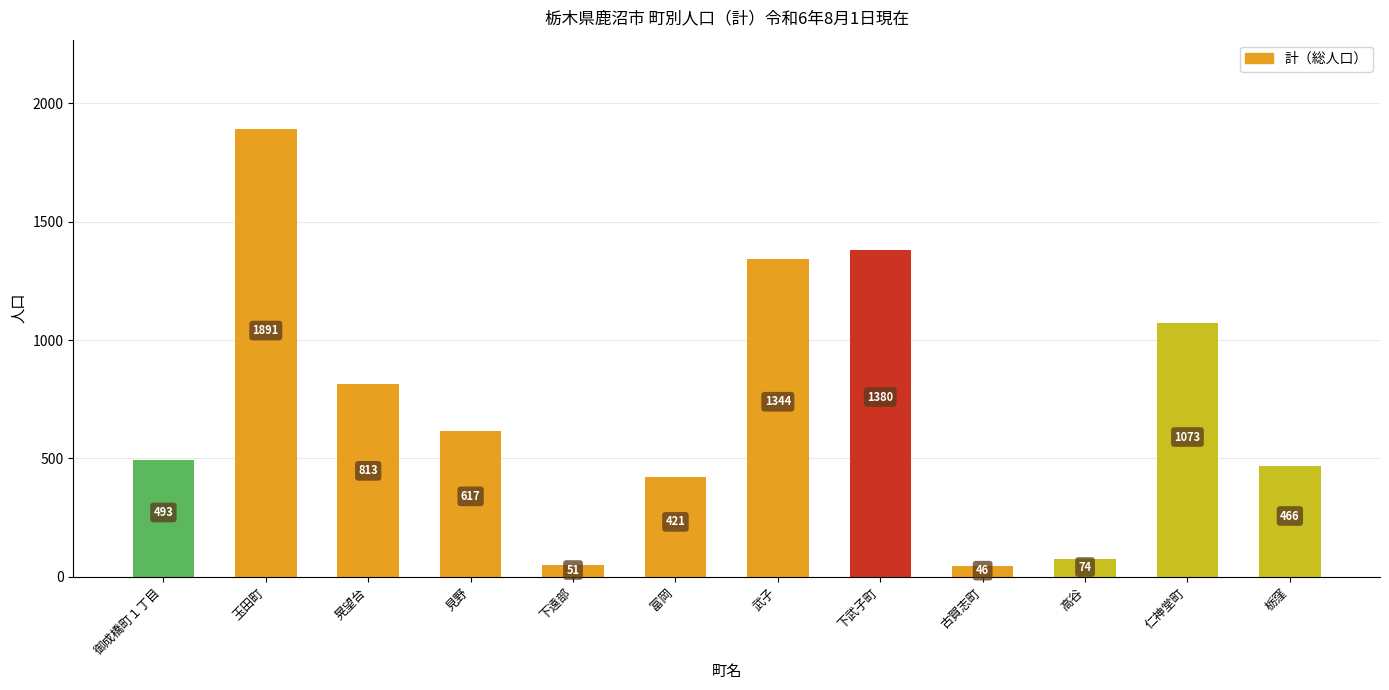

How many bars are there in total?

12